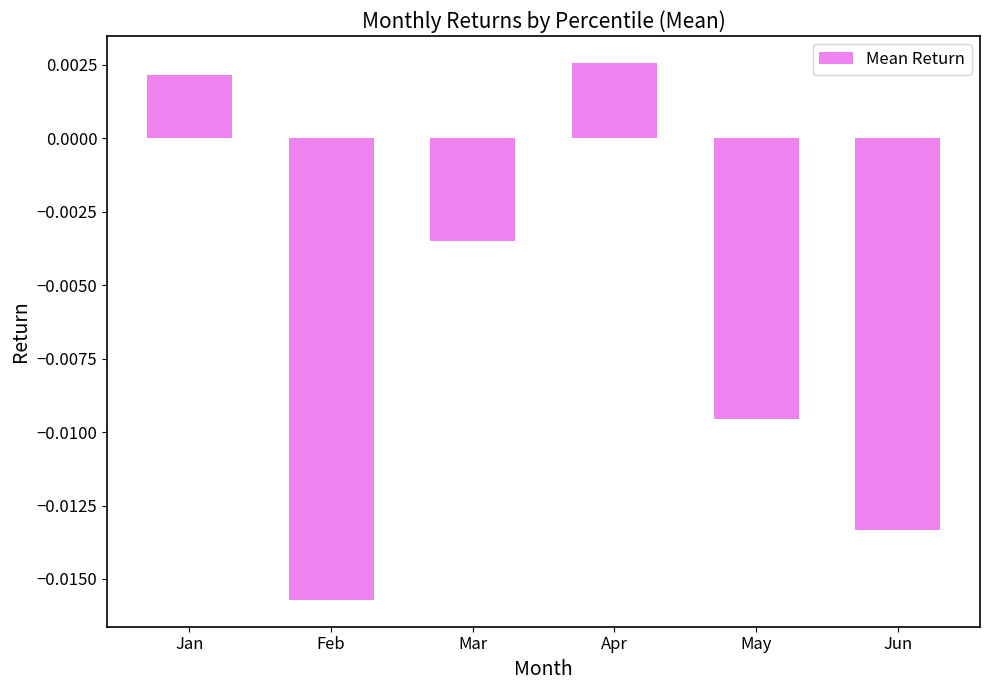

Which has a higher value, May or Mar?

Mar